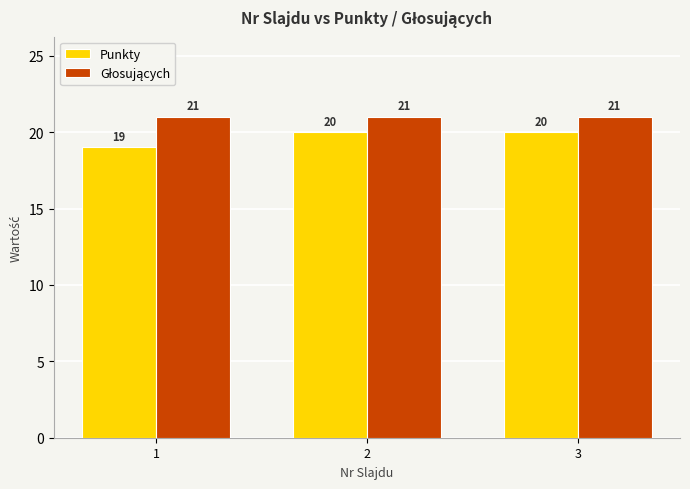

What is the sum of the Punkty values at 3 and 1?

39